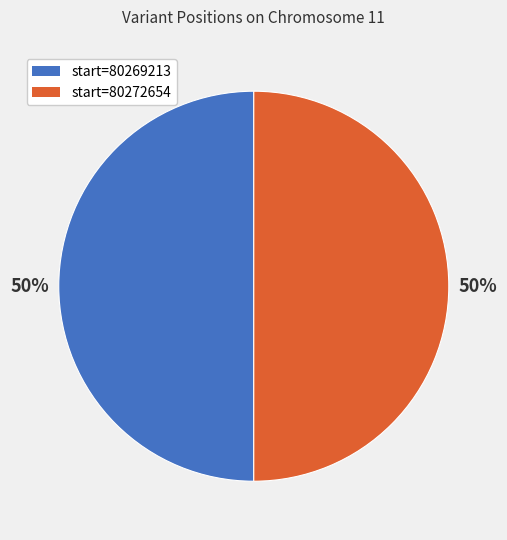

To the nearest percent, what percentage of the pie is start=80269213?

50%